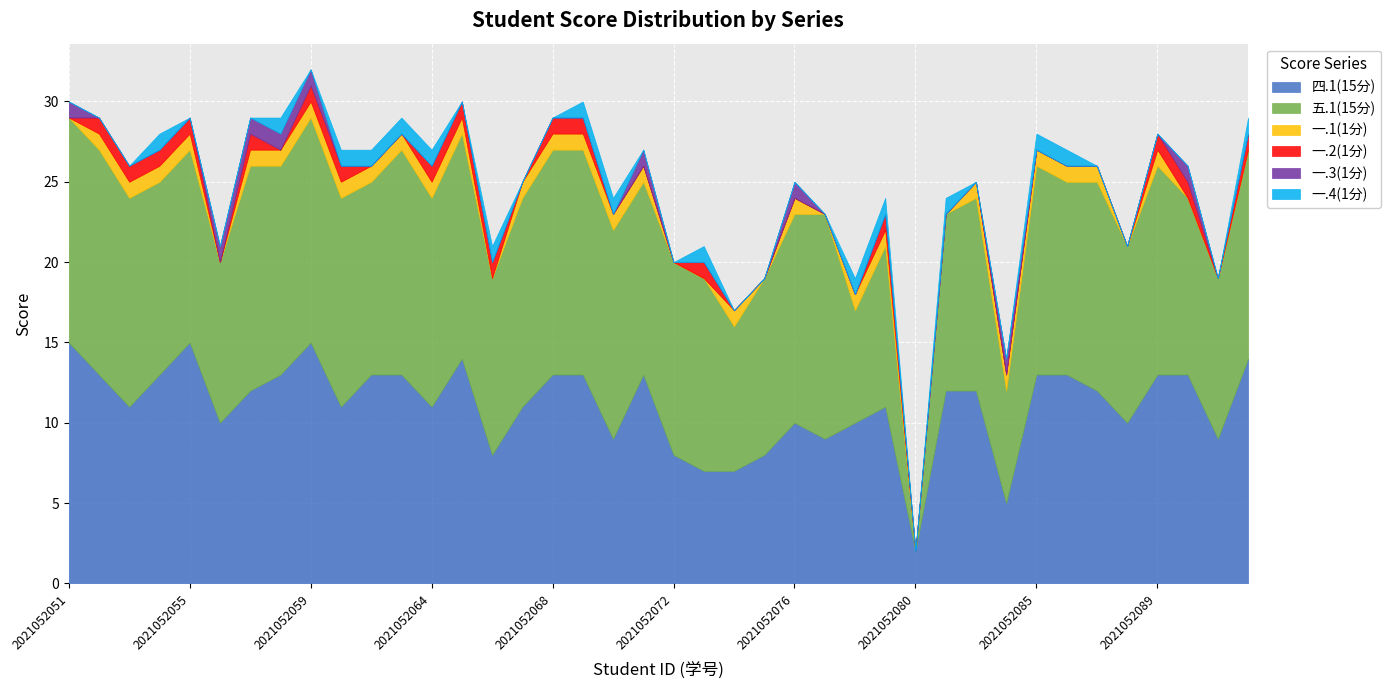

At how many categories does at least one series exceed 0?

40